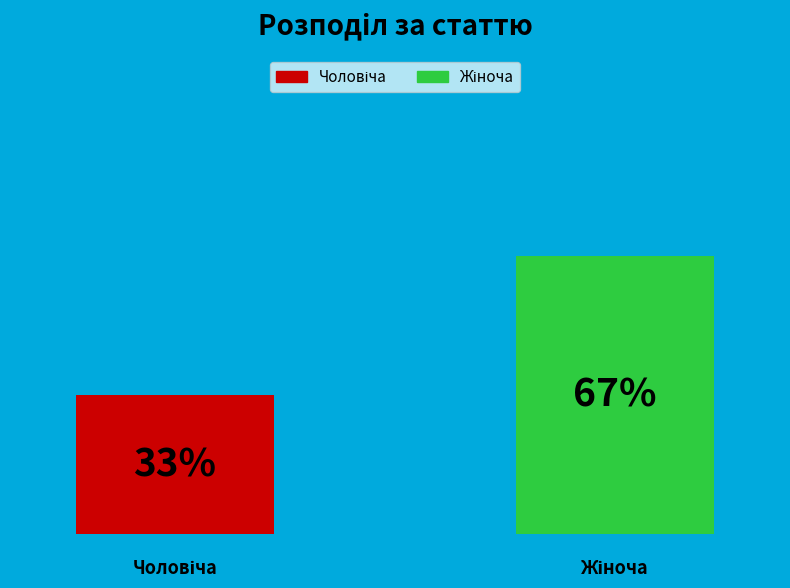

How many groups of bars are there?

1